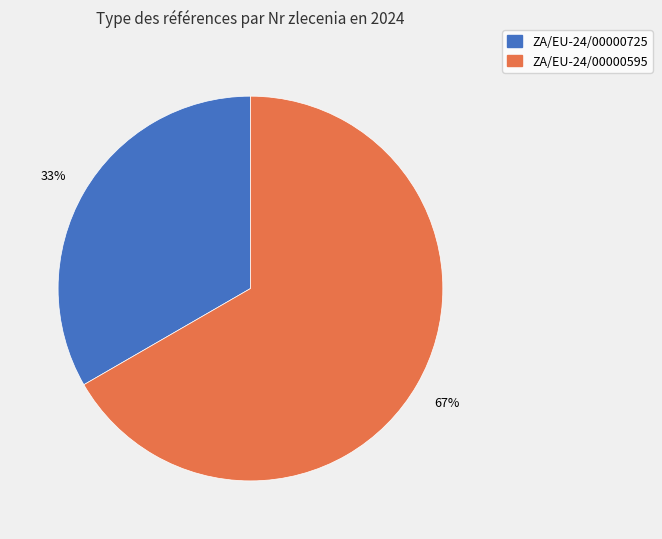

The ZA/EU-24/00000595 slice represents 67% of the pie. True or false?

True